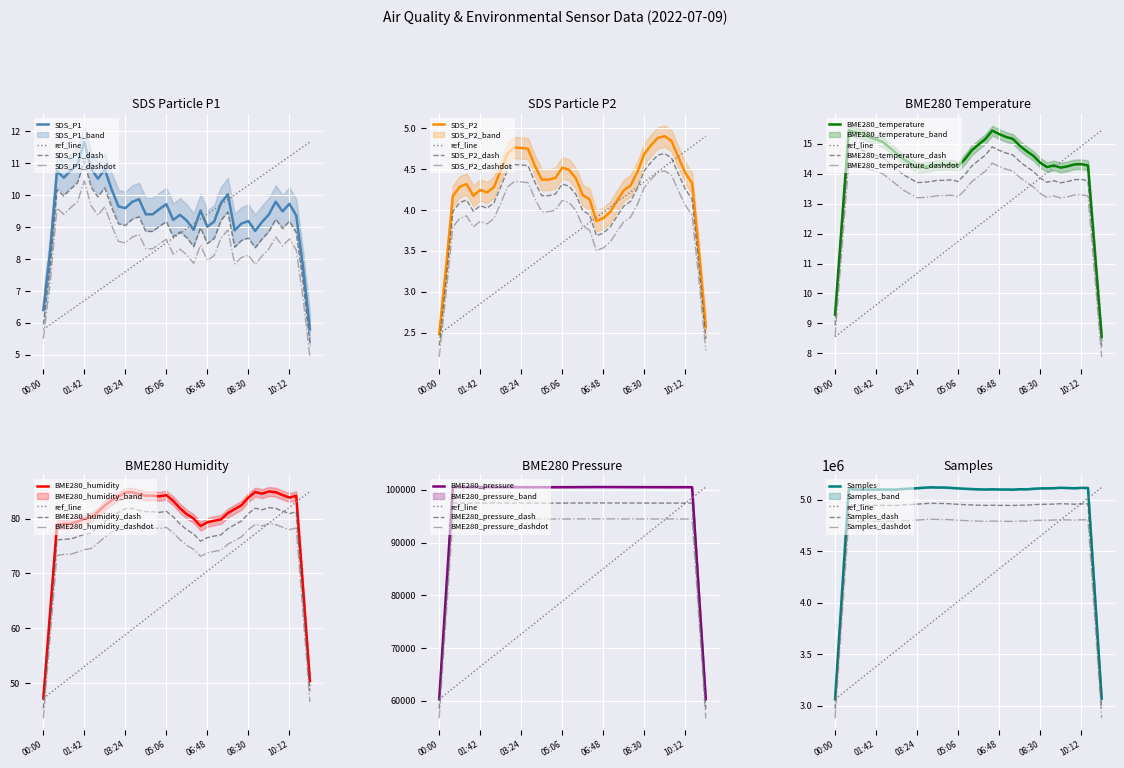

What is the difference between the Samples values at 07:05 and 11:03?

13971.0